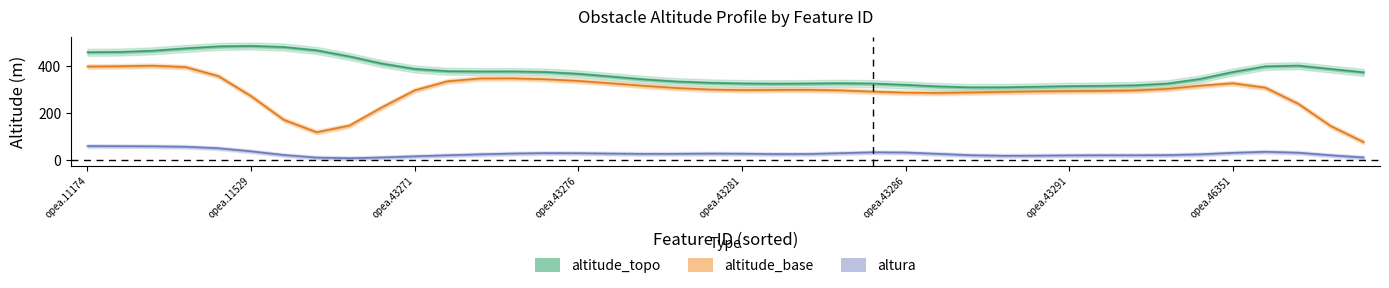

What is the average value of the altitude_topo series?

375.9